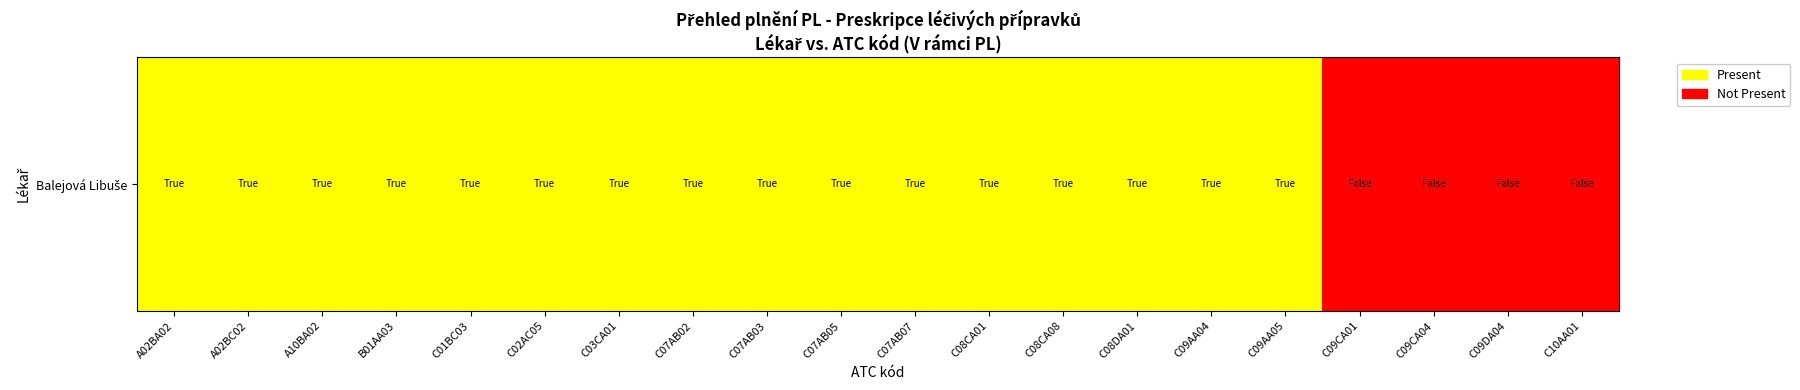

Reading left to right, transcribe all the data shown in this chart.

A02BA02=1	A02BC02=1	A10BA02=1	B01AA03=1	C01BC03=1	C02AC05=1	C03CA01=1	C07AB02=1	C07AB03=1	C07AB05=1	C07AB07=1	C08CA01=1	C08CA08=1	C08DA01=1	C09AA04=1	C09AA05=1	C09CA01=0	C09CA04=0	C09DA04=0	C10AA01=0